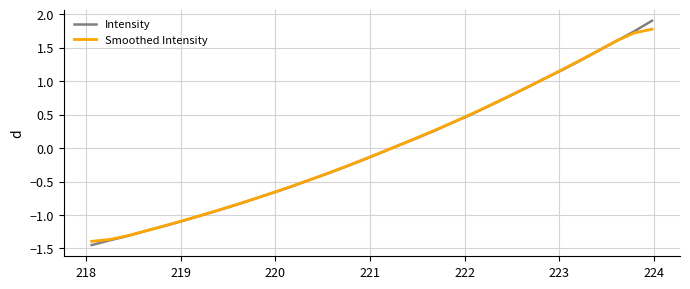

Which series has the widest spread of values?

Intensity